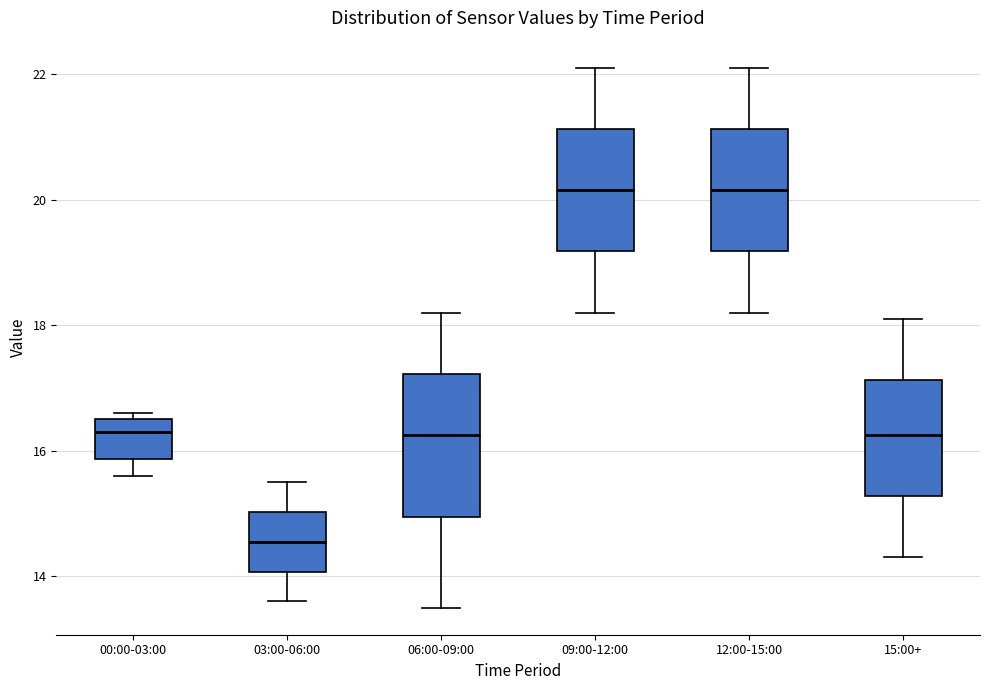

Which box's median line is the lowest?

03:00-06:00